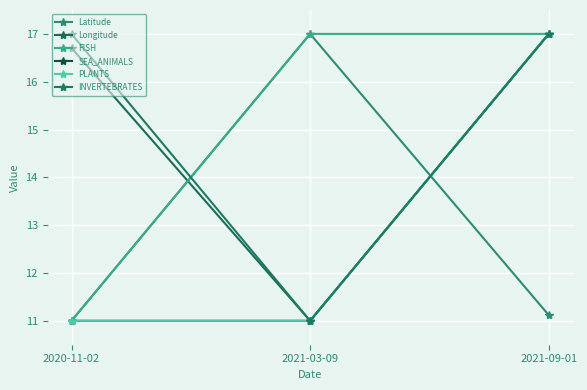

Reading right to left, extract all data points from this chart.

Latitude: 2021-09-01=11.1	2021-03-09=17.0	2020-11-02=11.0
Longitude: 2021-09-01=17.0	2021-03-09=11.0	2020-11-02=16.7
FISH: 2021-09-01=17.0	2021-03-09=17.0	2020-11-02=11.0
SEA_ANIMALS: 2021-09-01=17.0	2021-03-09=11.0	2020-11-02=11.0
PLANTS: 2021-09-01=17.0	2021-03-09=11.0	2020-11-02=11.0
INVERTEBRATES: 2021-09-01=17.0	2021-03-09=11.0	2020-11-02=17.0